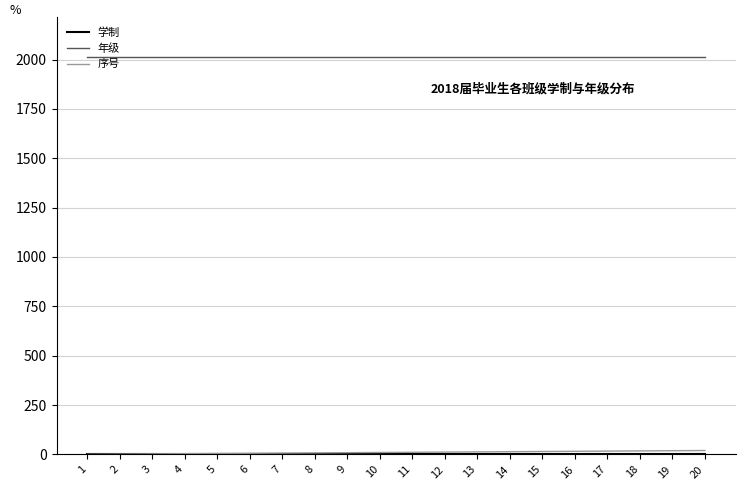

How many lines are shown in the chart?

3